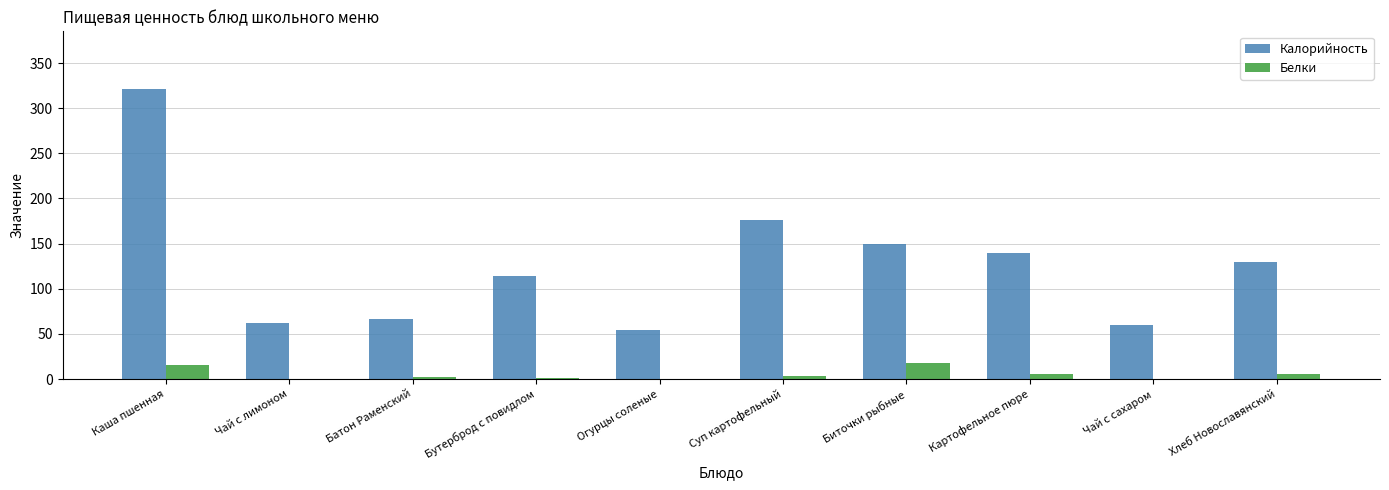

Is it true that Белки equals 0.5 at Огурцы соленые?

True